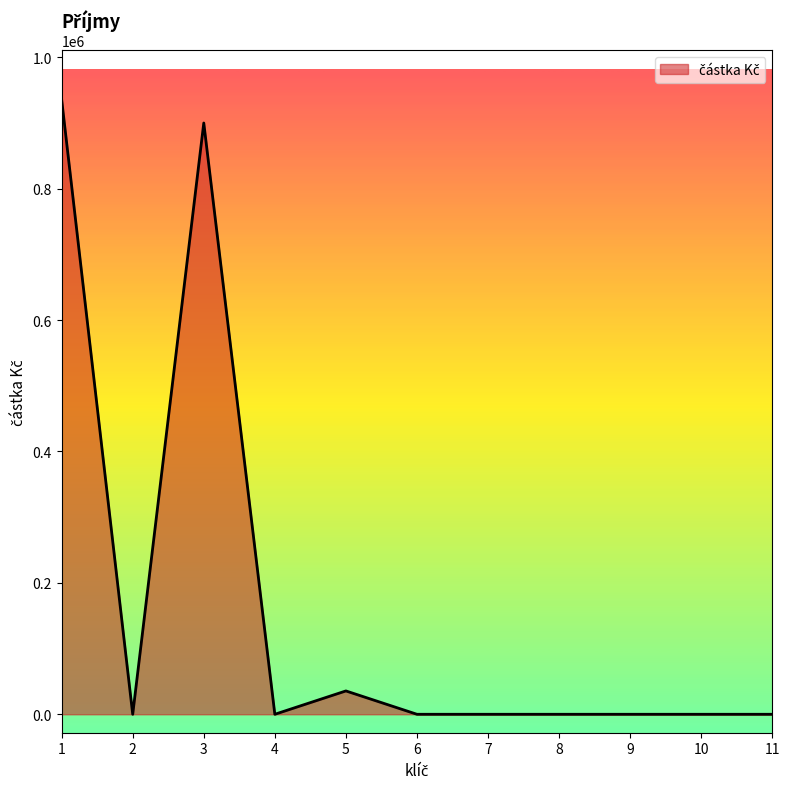

Approximately how many times larger is the value at 3 compared to 5?

25.3